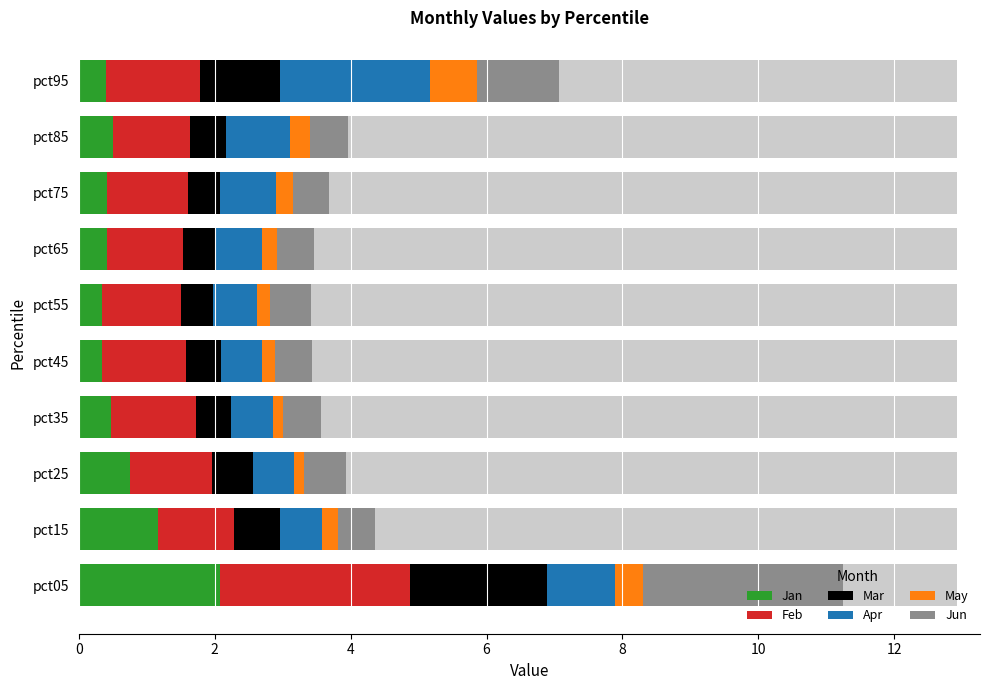

Between pct25 and pct35, which series saw the biggest shift?

Jan